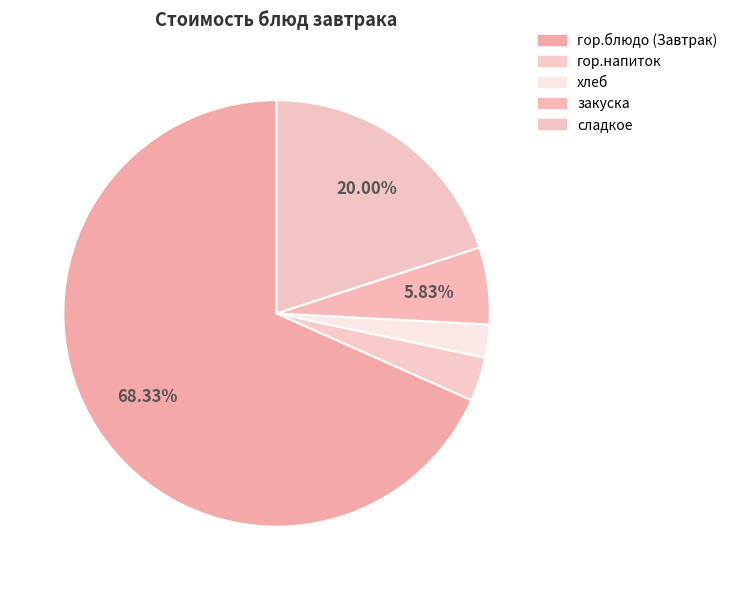

To the nearest percent, what percentage of the pie is сладкое?

20%